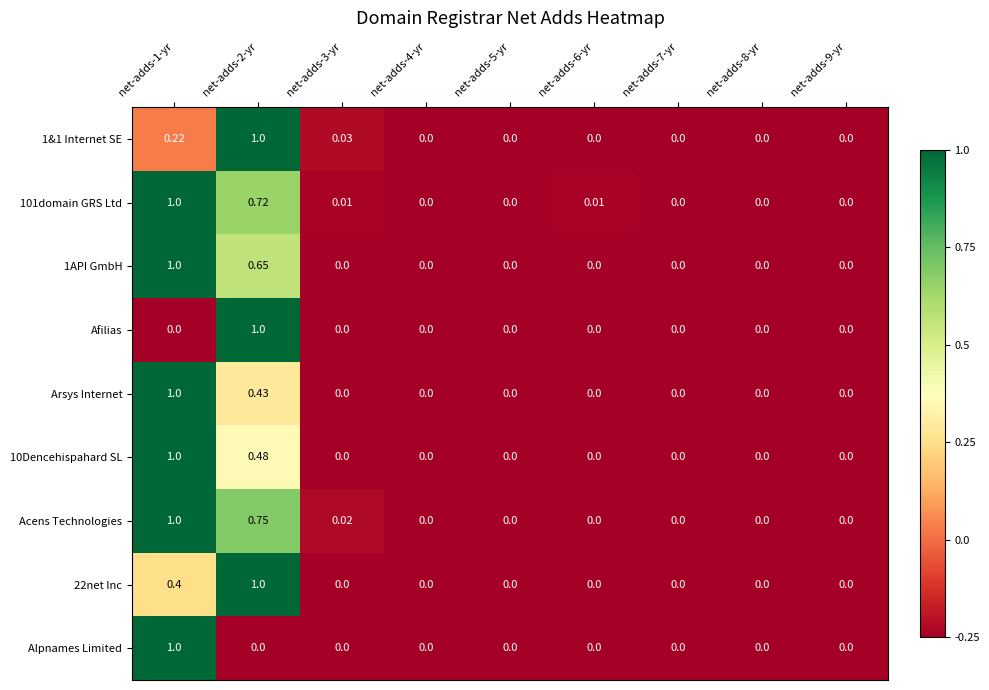

Which series has the largest total across all categories?

Acens Technologies